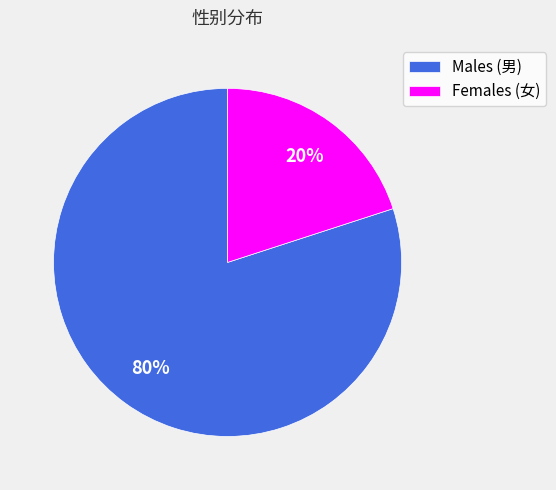

Do Males (男) and Females (女) together represent more than half of the pie?

Yes